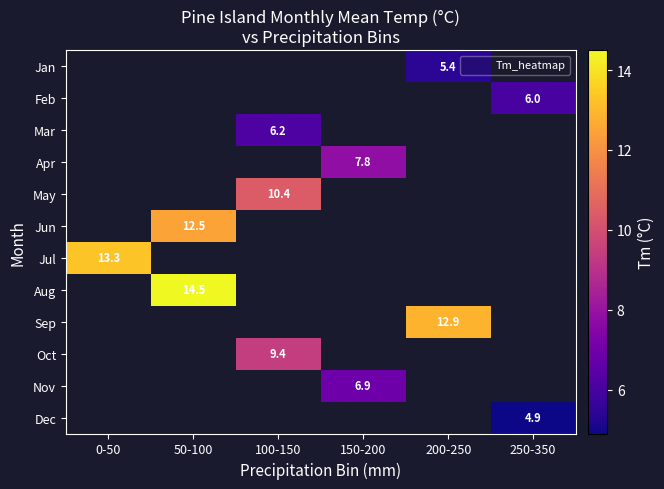

At which label does Nov first exceed 6?

150-200